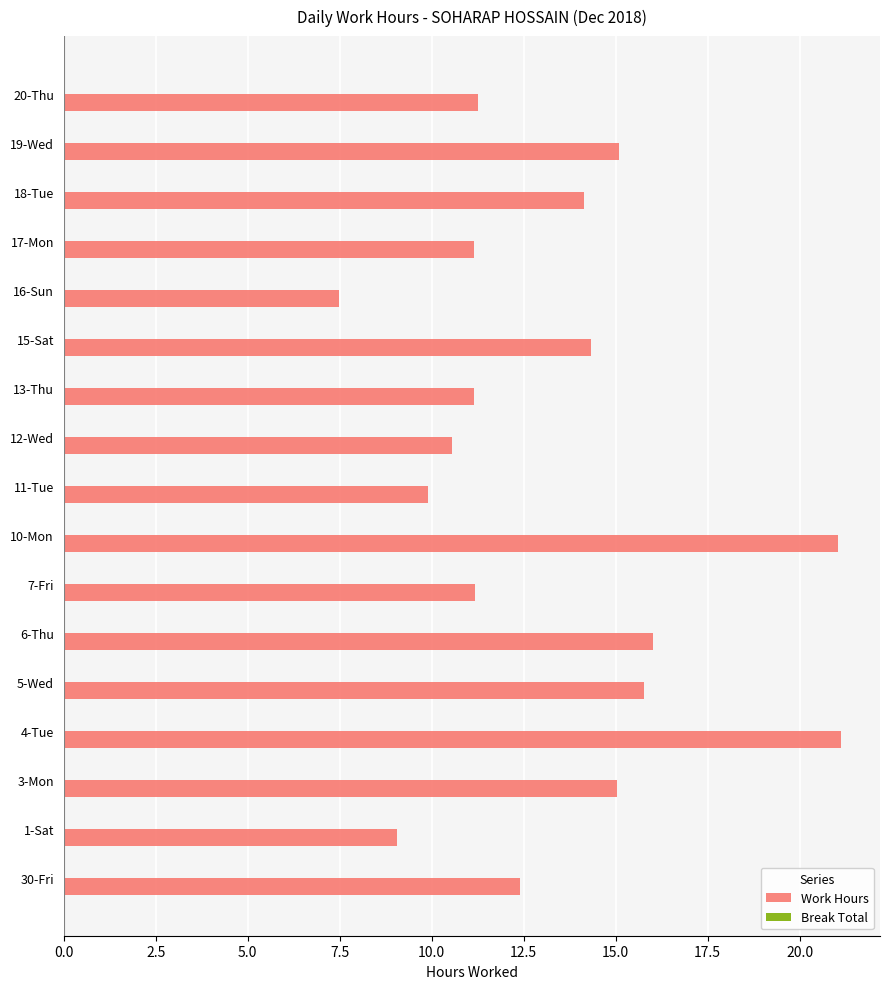

True or false: the data shows 21.1 at 10-Mon.

True